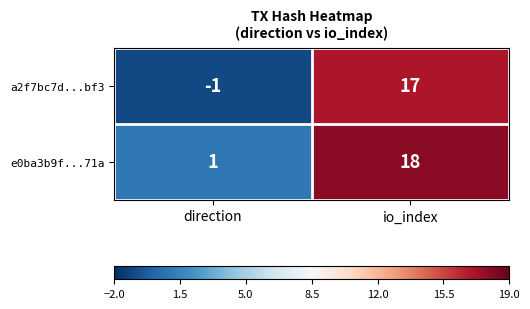

Reading left to right, what are all the values shown in this chart?

a2f7bc7d...bf3: -1	17
e0ba3b9f...71a: 1	18